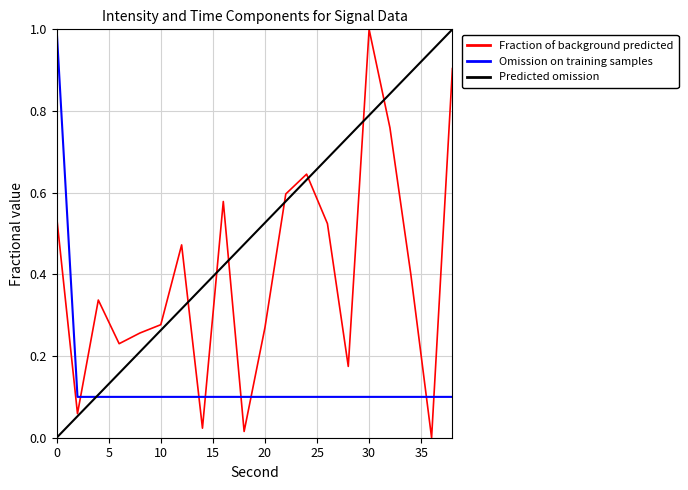

What is the highest value of the Omission on training samples series?

1.0